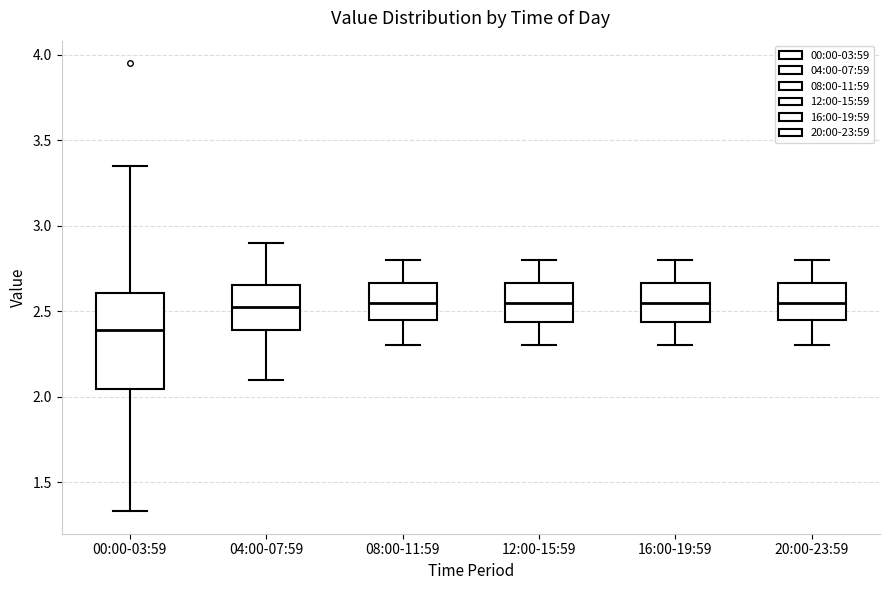

Comparing the boxes themselves (not the whiskers), which one is the tallest?

00:00-03:59